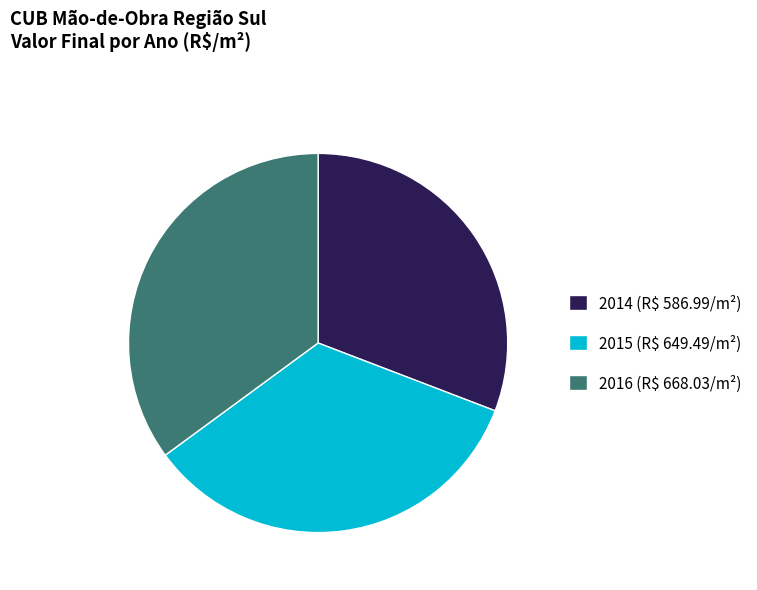

Is there any slice that represents more than half of the pie?

No